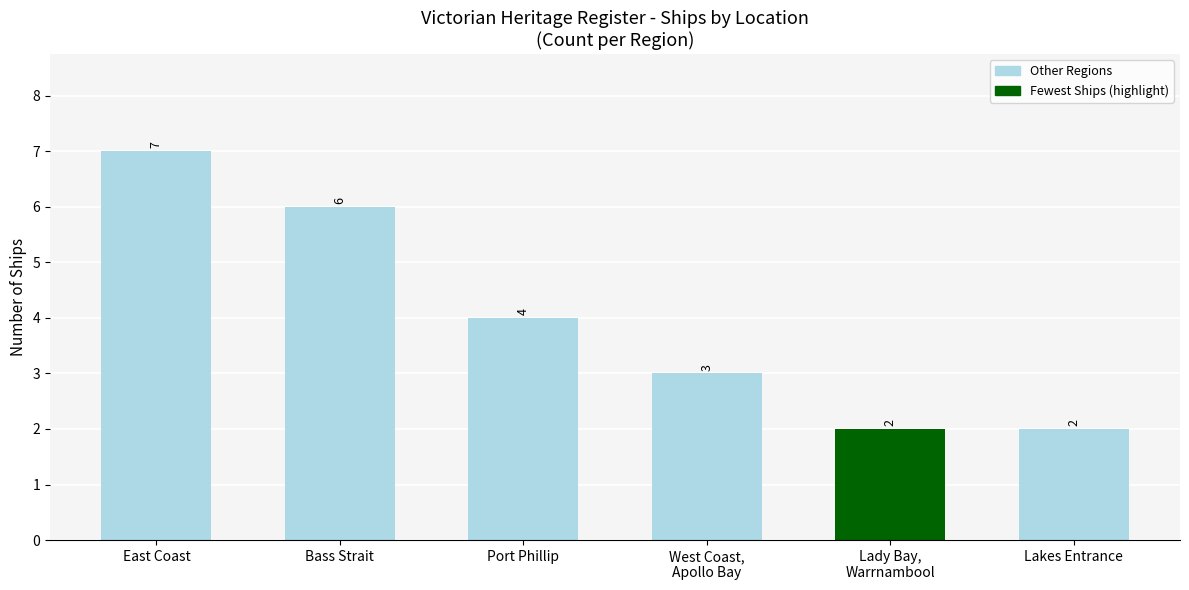

At which label does the data first exceed 4?

East Coast